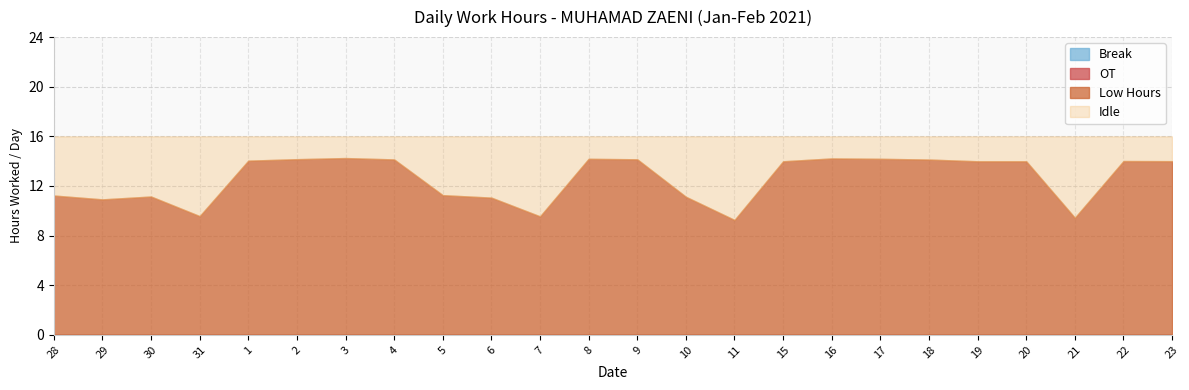

Reading left to right, list all the values displayed in this chart.

Low Hours: 11.2	10.9	11.2	9.6	14.0	14.2	14.2	14.1	11.3	11.1	9.6	14.2	14.2	11.1	9.3	14.0	14.2	14.2	14.1	14.0	14.0	9.4	14.0	14.0
OT: 0.0	0.0	0.0	0.0	0.0	0.0	0.0	0.0	0.0	0.0	0.0	0.0	0.0	0.0	0.0	0.0	0.0	0.0	0.0	0.0	0.0	0.0	0.0	0.0
Break: 0.0	0.0	0.0	0.0	0.0	0.0	0.0	0.0	0.0	0.0	0.0	0.0	0.0	0.0	0.0	0.0	0.0	0.0	0.0	0.0	0.0	0.0	0.0	0.0
Idle: 4.8	5.1	4.8	6.4	2.0	1.8	1.8	1.9	4.7	4.9	6.5	1.8	1.9	4.9	6.7	2.0	1.8	1.8	1.9	2.0	2.0	6.6	2.0	2.0